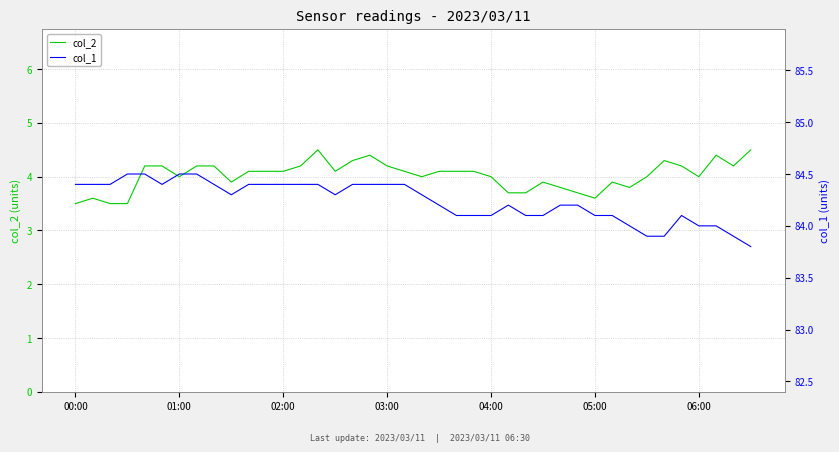

True or false: col_2 has a value of 4.1 at 02:00.

True